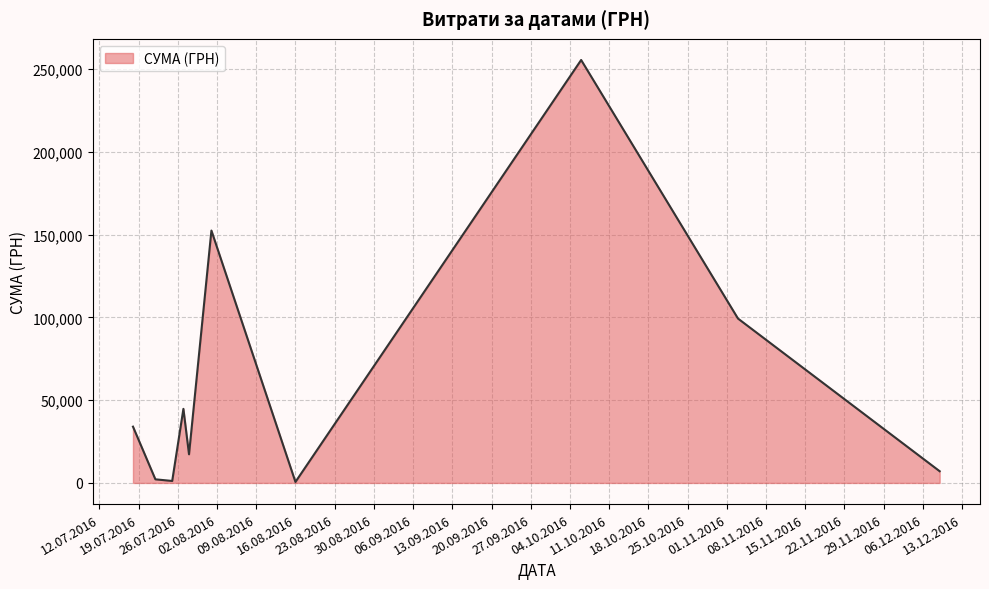

What is the sum of all values?

614509.2